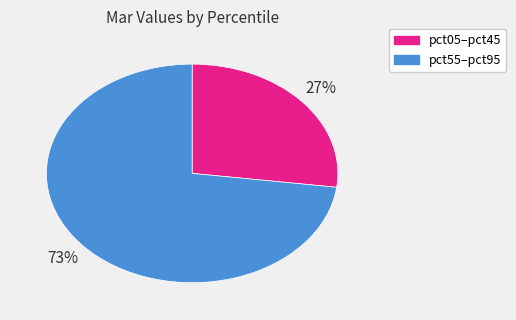

To the nearest percent, what is the average slice percentage?

50%